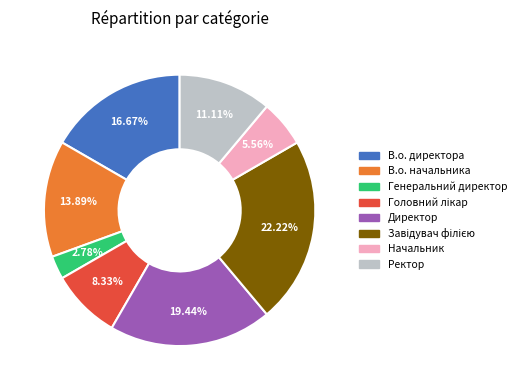

True or false: Начальник accounts for 6% of the total.

True